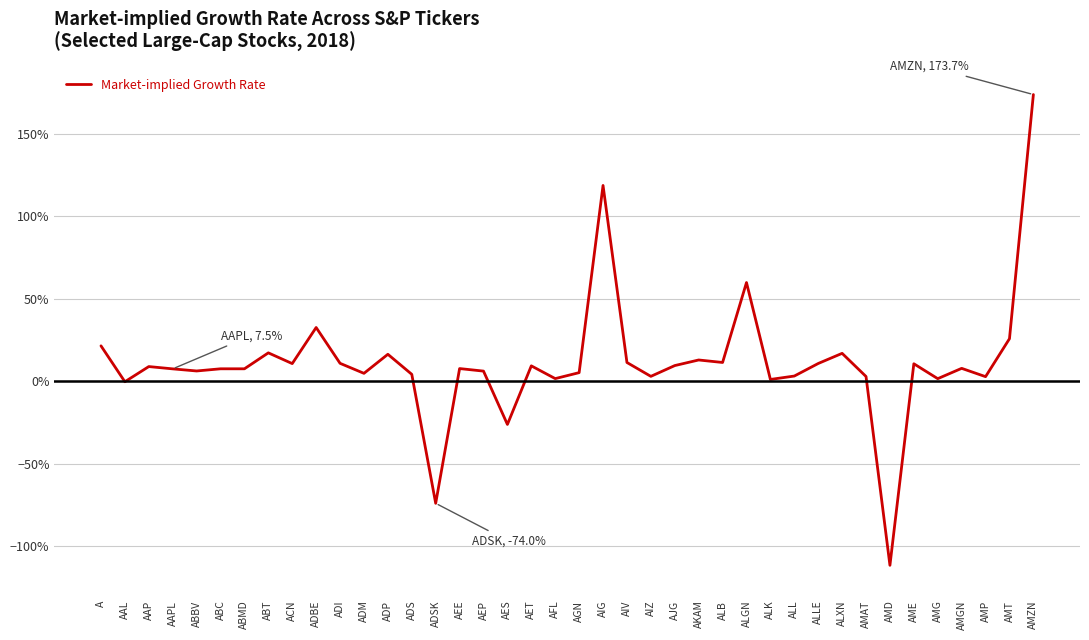

Rank the categories by value from lowest to highest.

AMD, ADSK, AES, AAL, ALK, AMG, AFL, AMP, AMAT, AIZ, ALL, ADS, ADM, AGN, AEP, ABBV, AAPL, ABC, ABMD, AEE, AMGN, AAP, AET, AJG, AME, ACN, ALLE, ADI, AIV, ALB, AKAM, ADP, ALXN, ABT, A, AMT, ADBE, ALGN, AIG, AMZN